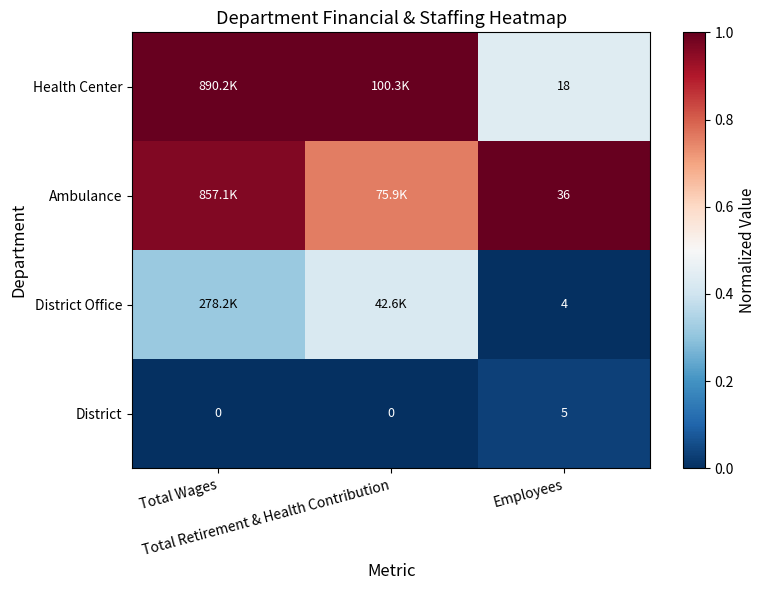

At which label does District Office reach its peak?

Total Retirement & Health Contribution